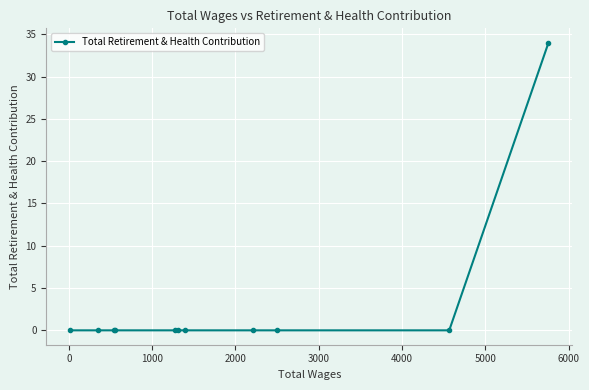

Reading left to right, list all the values displayed in this chart.

0	0	0	0	0	0	0	0	0	0	34